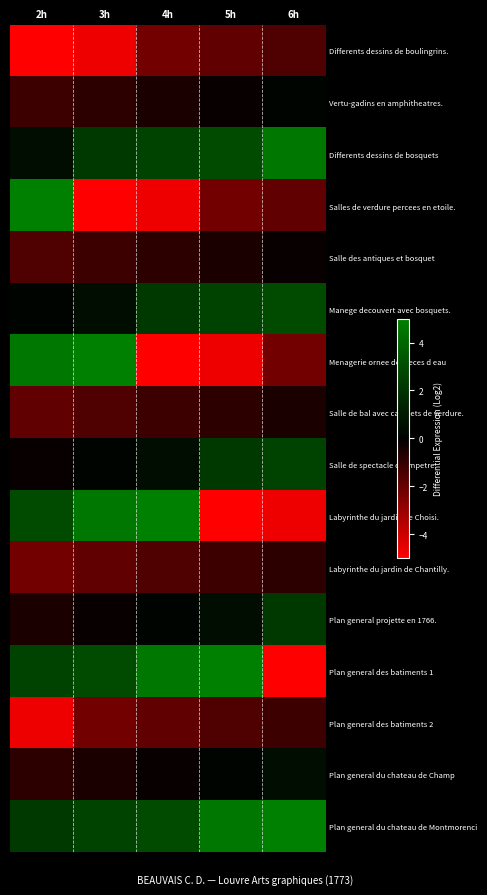

What is the spread (max minus min) of values at 5h?

10.0